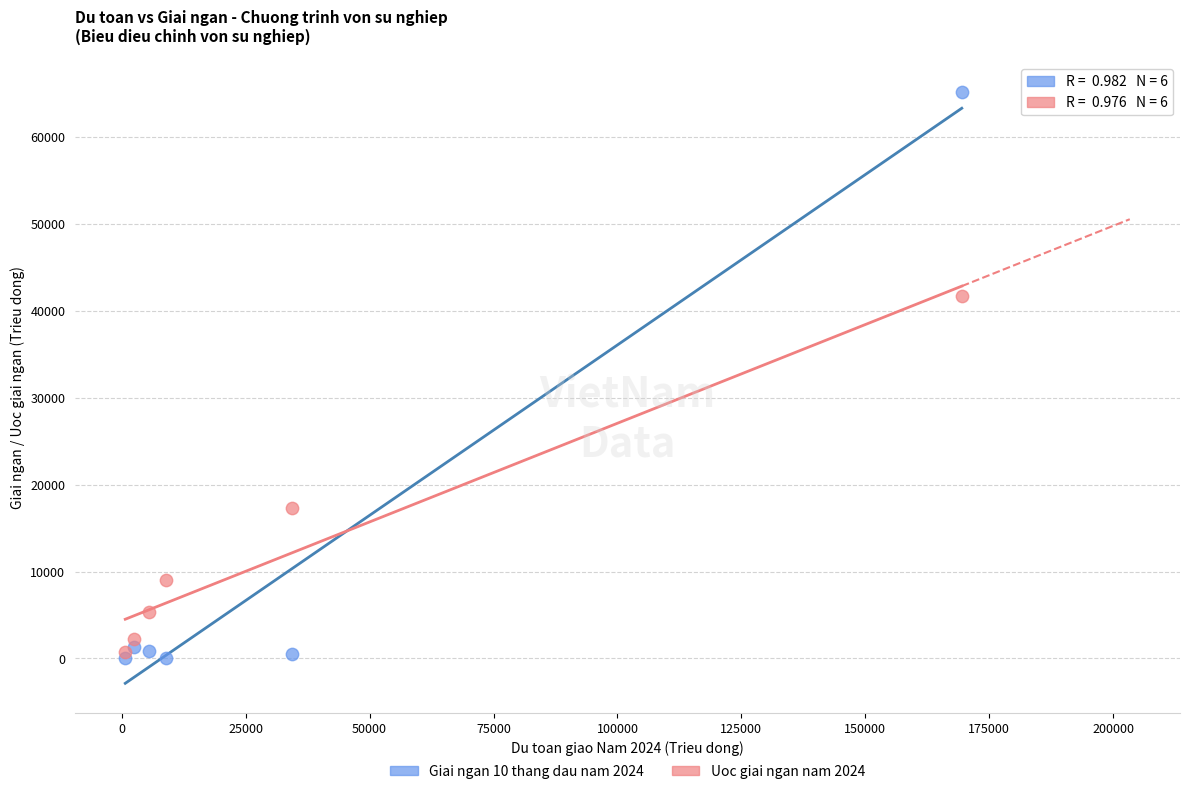

What are all the series names shown in the legend?

Giai ngan 10 thang dau nam 2024, Uoc giai ngan nam 2024